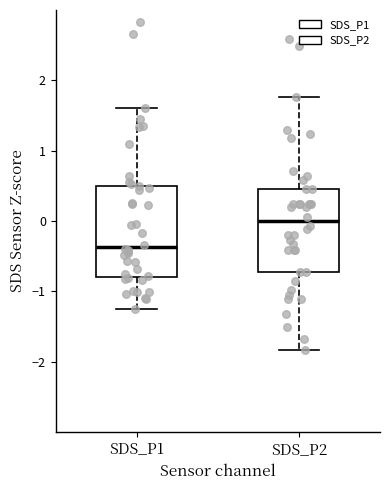

Comparing the boxes themselves (not the whiskers), which one is the tallest?

SDS_P1